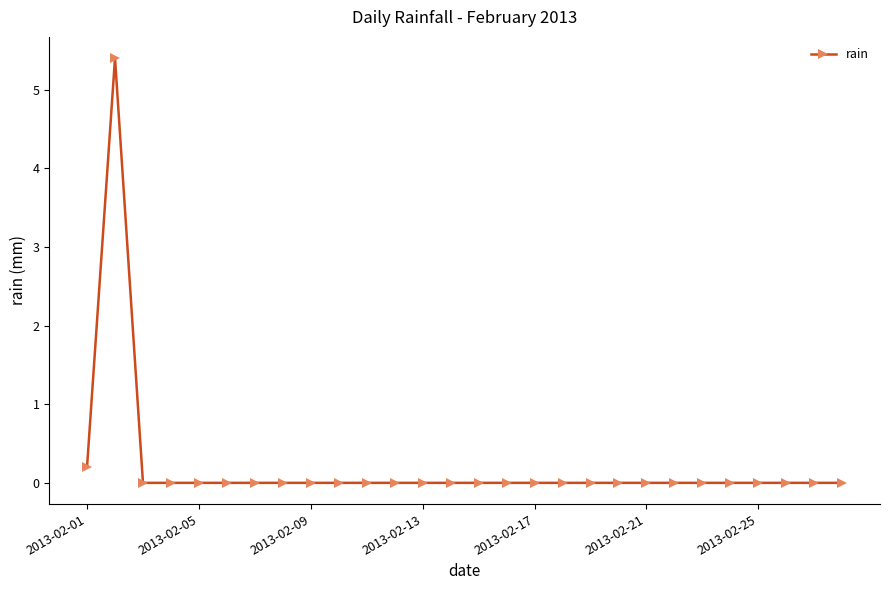

What is the greatest value displayed?

5.4